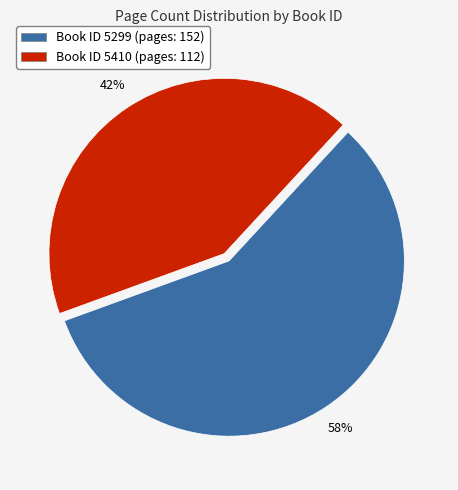

Do Book ID 5299 (pages: 152) and Book ID 5410 (pages: 112) together represent more than half of the pie?

Yes